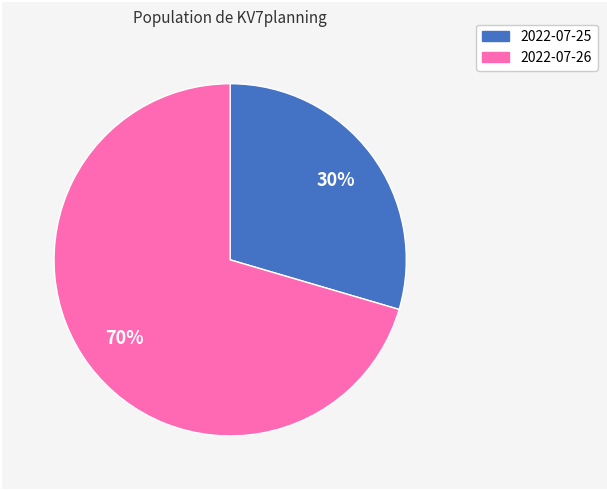

Which category has the biggest portion of the pie?

2022-07-26